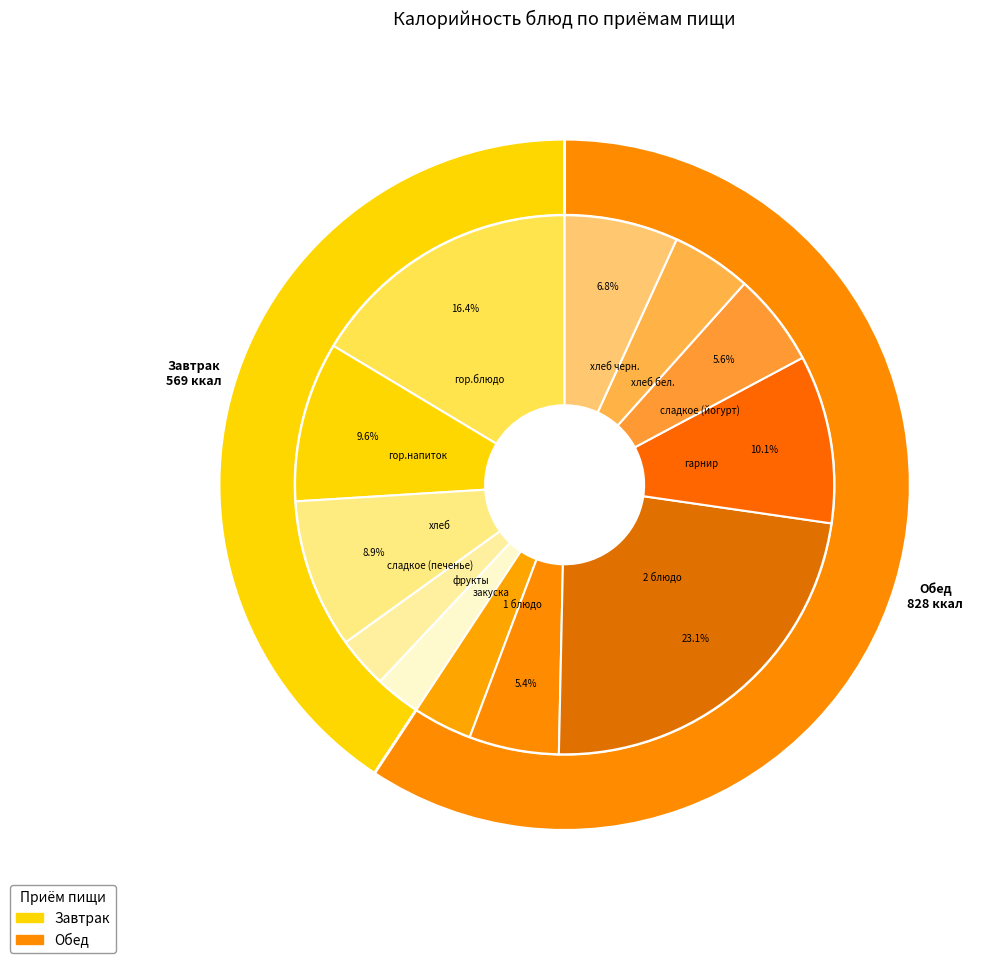

Rank the categories by value from lowest to highest.

фрукты, сладкое (печенье), закуска, хлеб бел., 1 блюдо, сладкое (йогурт), хлеб черн., хлеб, гор.напиток, гарнир, гор.блюдо, 2 блюдо